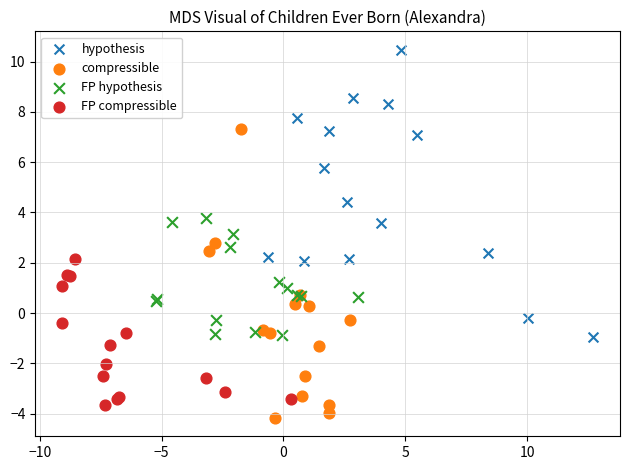

Which series reaches the maximum Y coordinate?

hypothesis